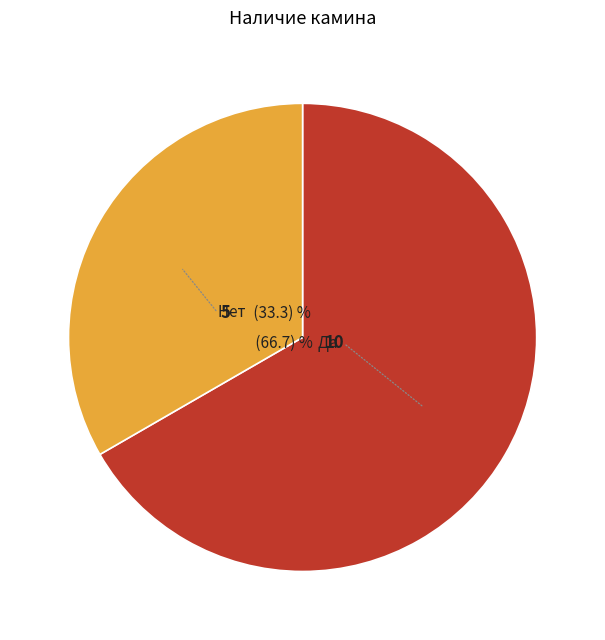

Does Да account for over 50% of the chart?

Yes